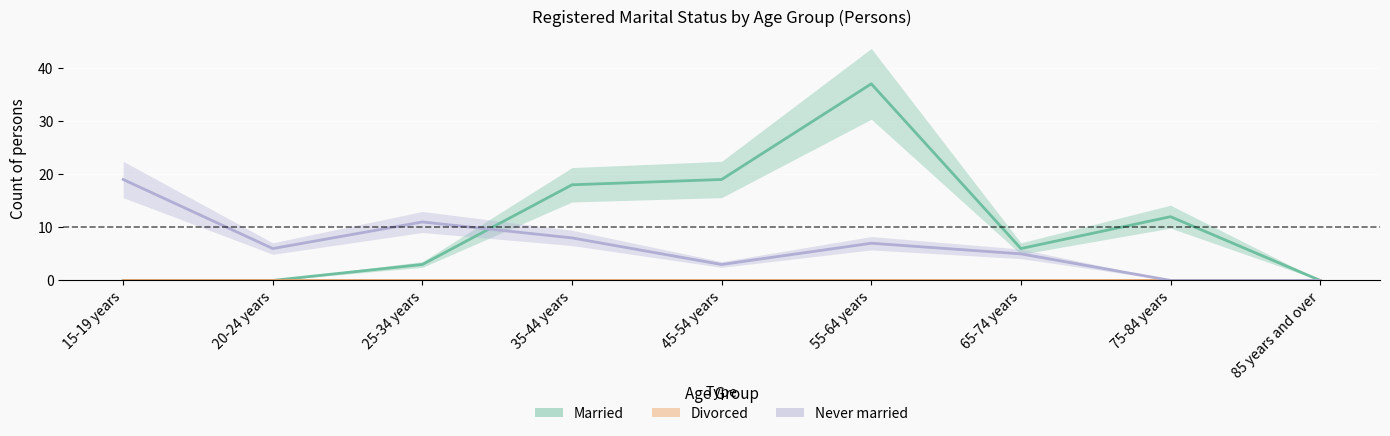

Reading left to right, extract all data points from this chart.

Married: 15-19 years=0	20-24 years=0	25-34 years=3	35-44 years=18	45-54 years=19	55-64 years=37	65-74 years=6	75-84 years=12	85 years and over=0
Divorced: 15-19 years=0	20-24 years=0	25-34 years=0	35-44 years=0	45-54 years=0	55-64 years=0	65-74 years=0	75-84 years=0	85 years and over=0
Never married: 15-19 years=19	20-24 years=6	25-34 years=11	35-44 years=8	45-54 years=3	55-64 years=7	65-74 years=5	75-84 years=0	85 years and over=0